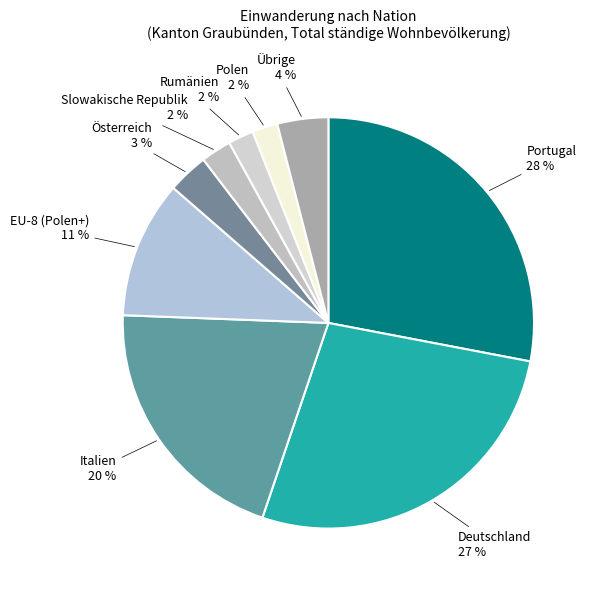

Between EU-8 (Polen+) and Slowakische Republik, which is larger?

EU-8 (Polen+)